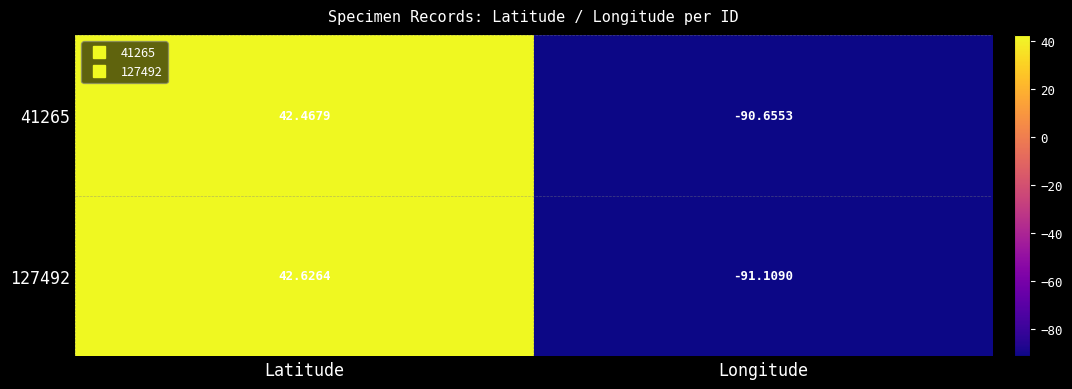

Where does the 127492 series first go above 42?

Latitude